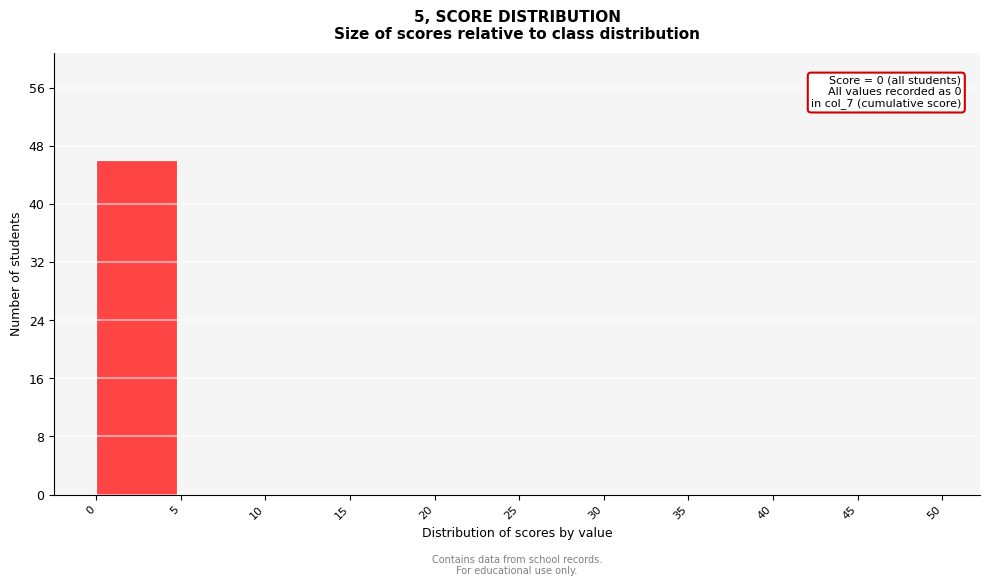

Which range on the x-axis has the tallest bar?

0 to 5